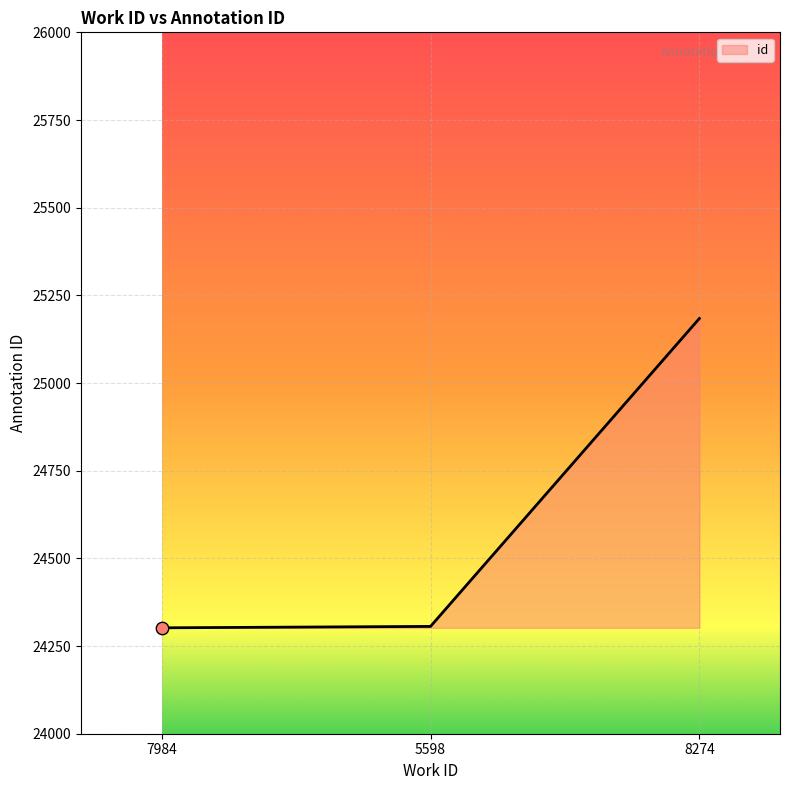

What is the ratio of the value at 8274 to the value at 7984?

1.0